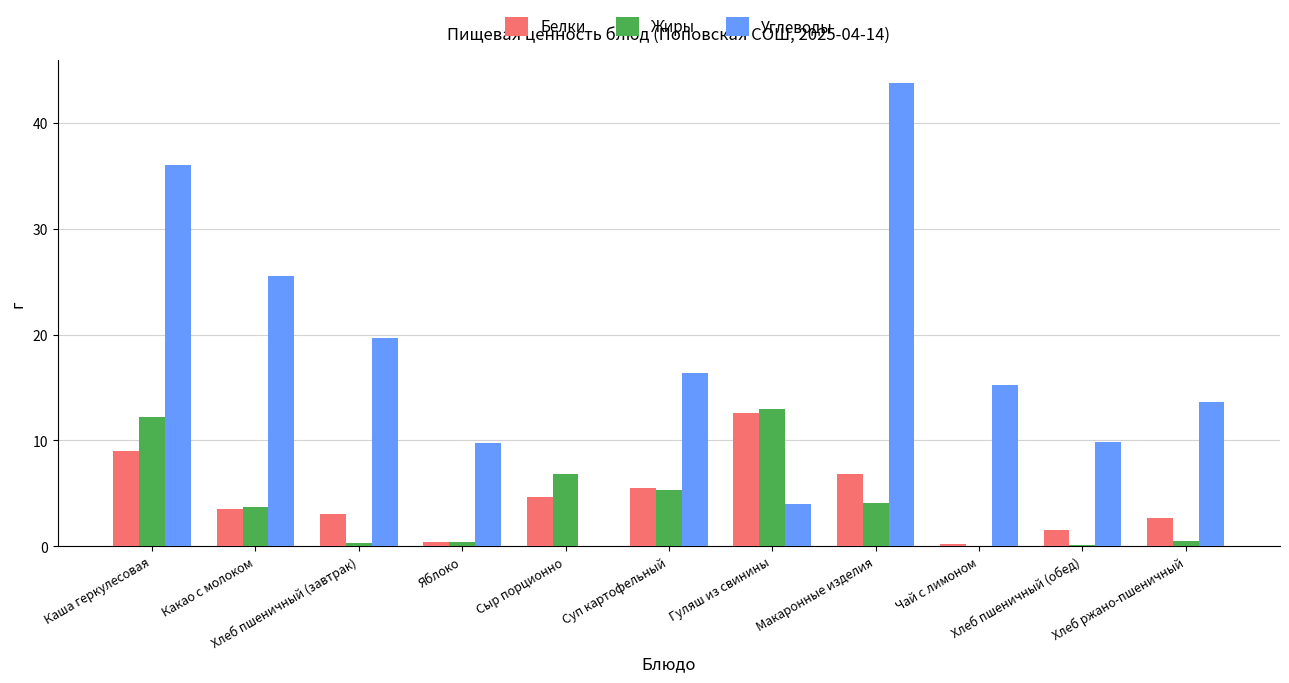

Does the chart contain stacked bars?

No